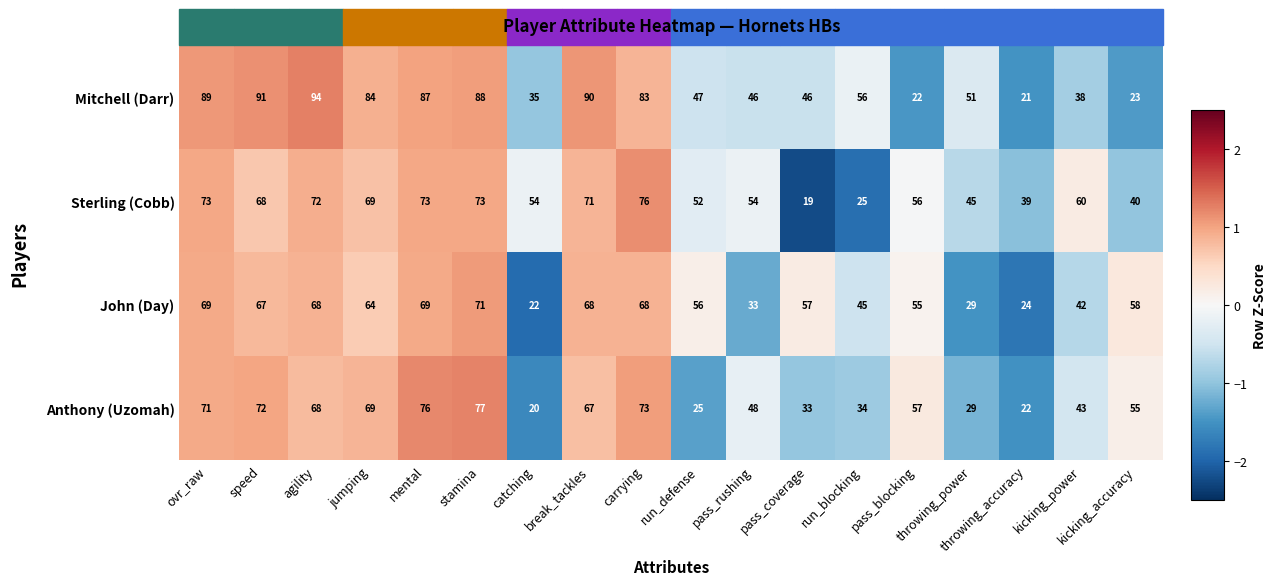

The value of Anthony (Uzomah) at carrying is 73. True or false?

True